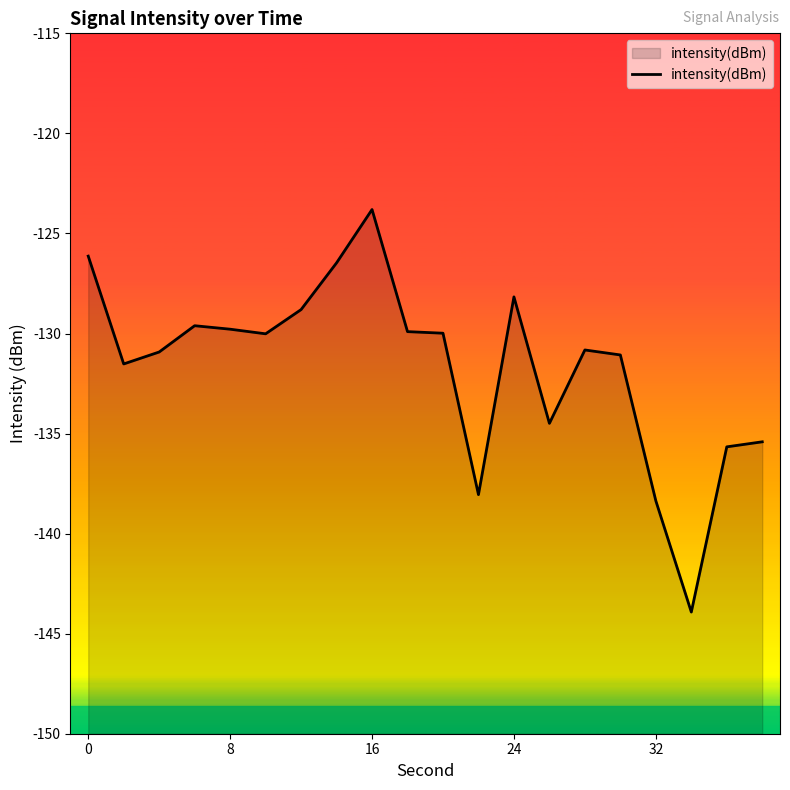

Reading left to right, list all the values displayed in this chart.

-126.1	-131.5	-130.9	-129.6	-129.8	-130.0	-128.8	-126.5	-123.8	-129.9	-130.0	-138.1	-128.2	-134.5	-130.8	-131.1	-138.4	-143.9	-135.7	-135.4